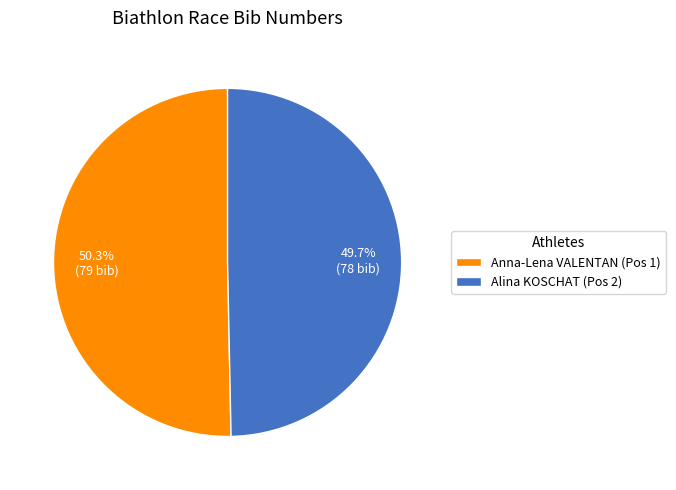

What is the largest slice in the pie chart?

Anna-Lena VALENTAN (Pos 1)